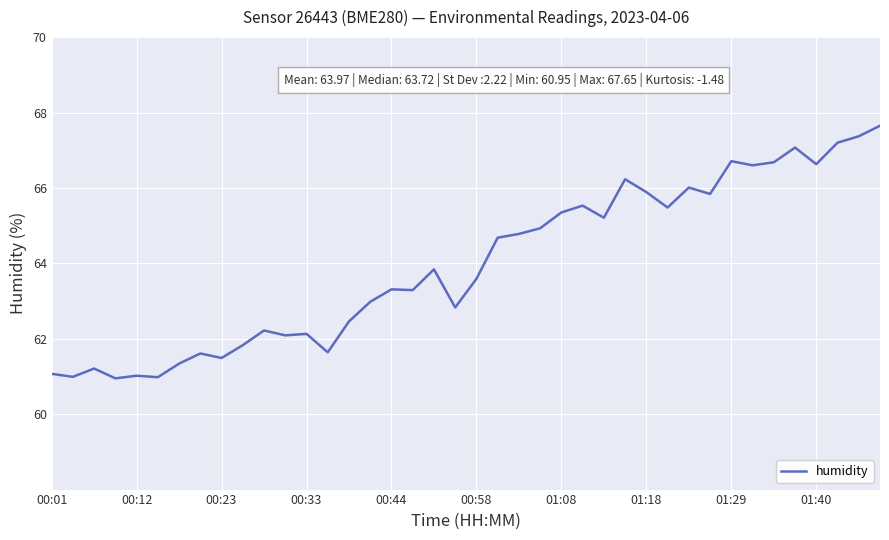

How many categories are shown in the chart?

40